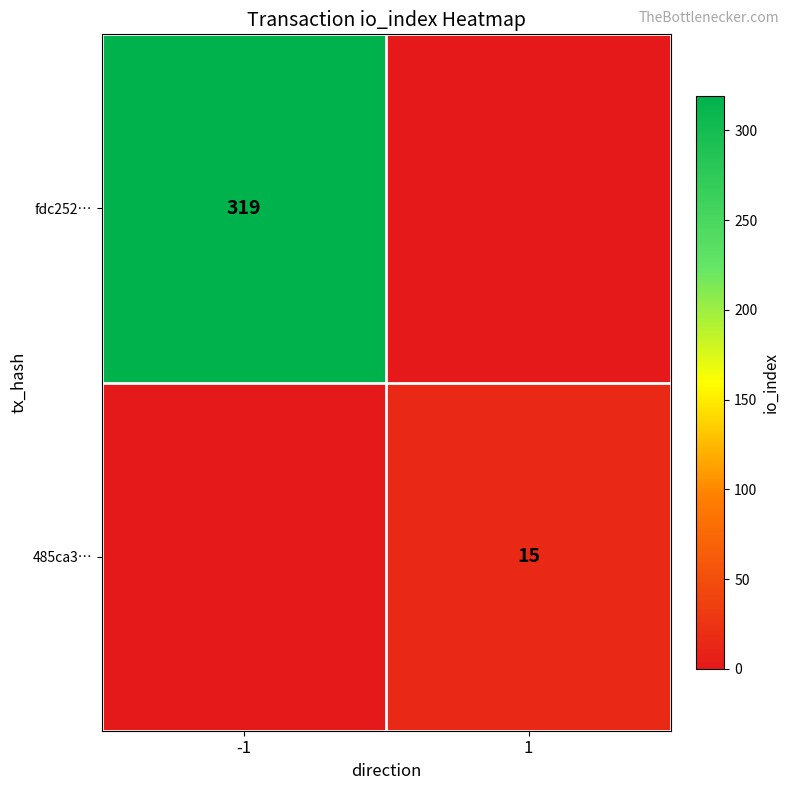

Is it true that 485ca3… equals 9 at 1?

False